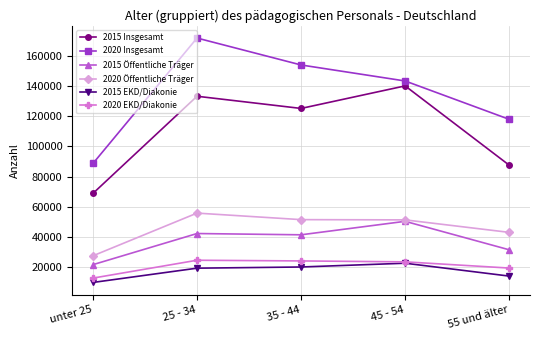

The value of 2015 EKD/Diakonie at 55 und älter is 14257. True or false?

True